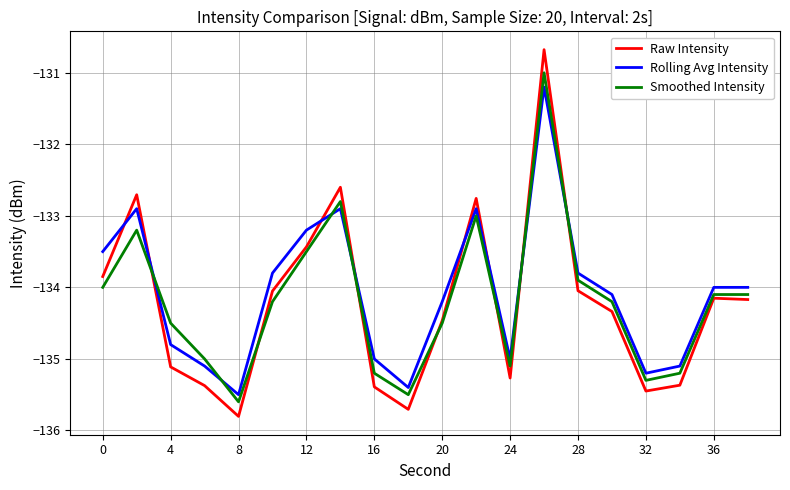

Which series has the widest spread of values?

Raw Intensity